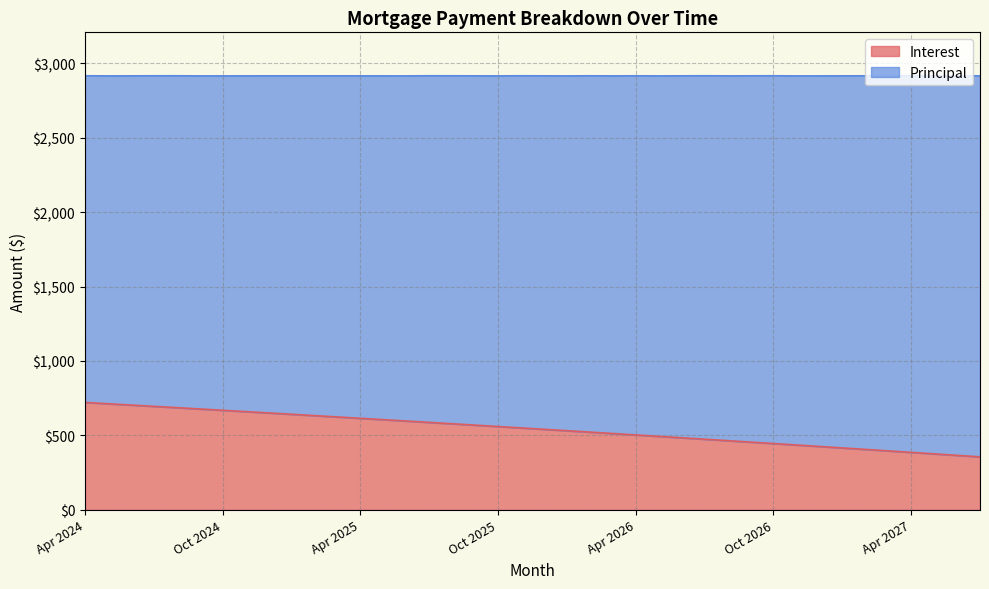

Rank the categories by value from lowest to highest.

Jul 2027, Jun 2027, May 2027, Apr 2027, Mar 2027, Feb 2027, Jan 2027, Dec 2026, Nov 2026, Oct 2026, Sep 2026, Aug 2026, Jul 2026, Jun 2026, May 2026, Apr 2026, Mar 2026, Feb 2026, Jan 2026, Dec 2025, Nov 2025, Oct 2025, Sep 2025, Aug 2025, Jul 2025, Jun 2025, May 2025, Apr 2025, Mar 2025, Feb 2025, Jan 2025, Dec 2024, Nov 2024, Oct 2024, Sep 2024, Aug 2024, Jul 2024, Jun 2024, May 2024, Apr 2024